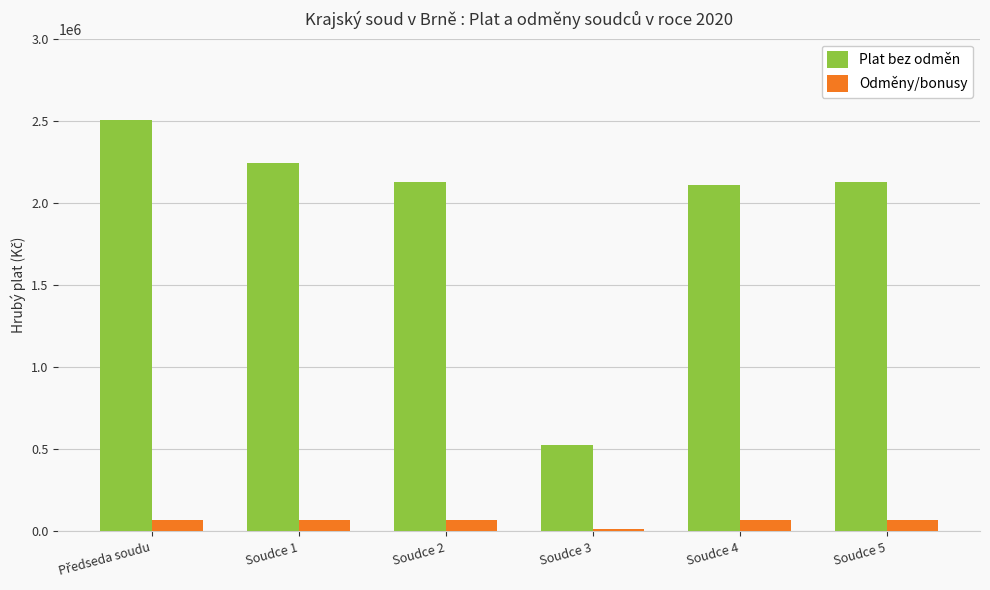

How many distinct data groups are displayed?

2